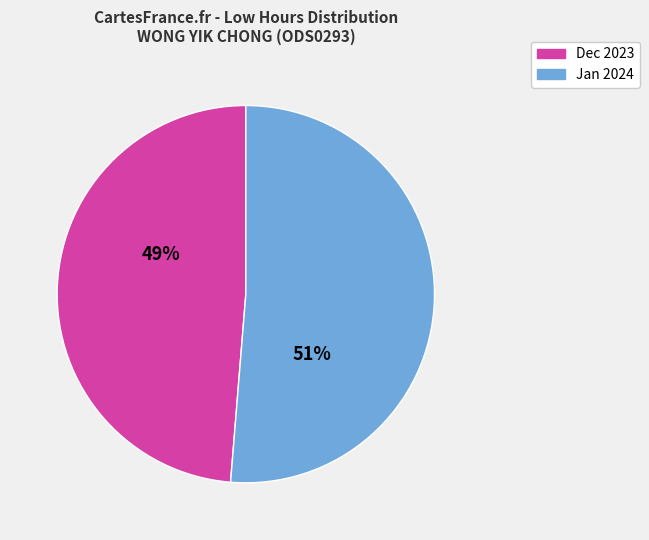

Is there any slice that represents more than half of the pie?

Yes